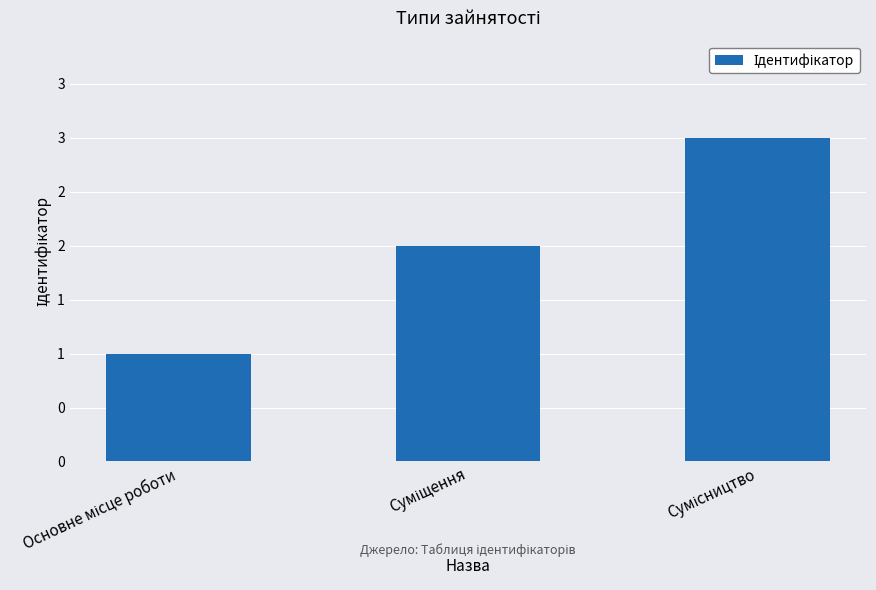

What is the label of the 3rd bar from the left?

Сумісництво